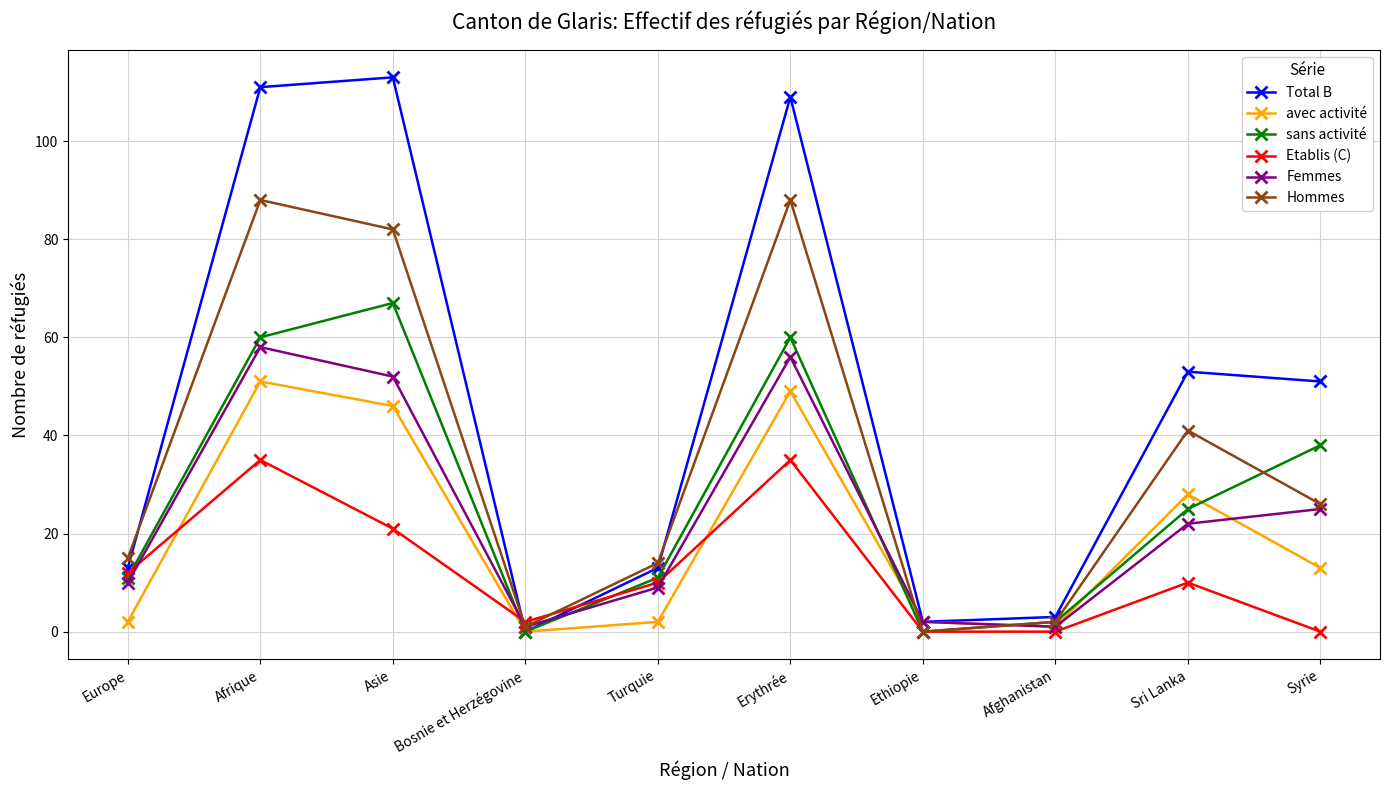

Which series has the largest range (max minus min)?

Total B